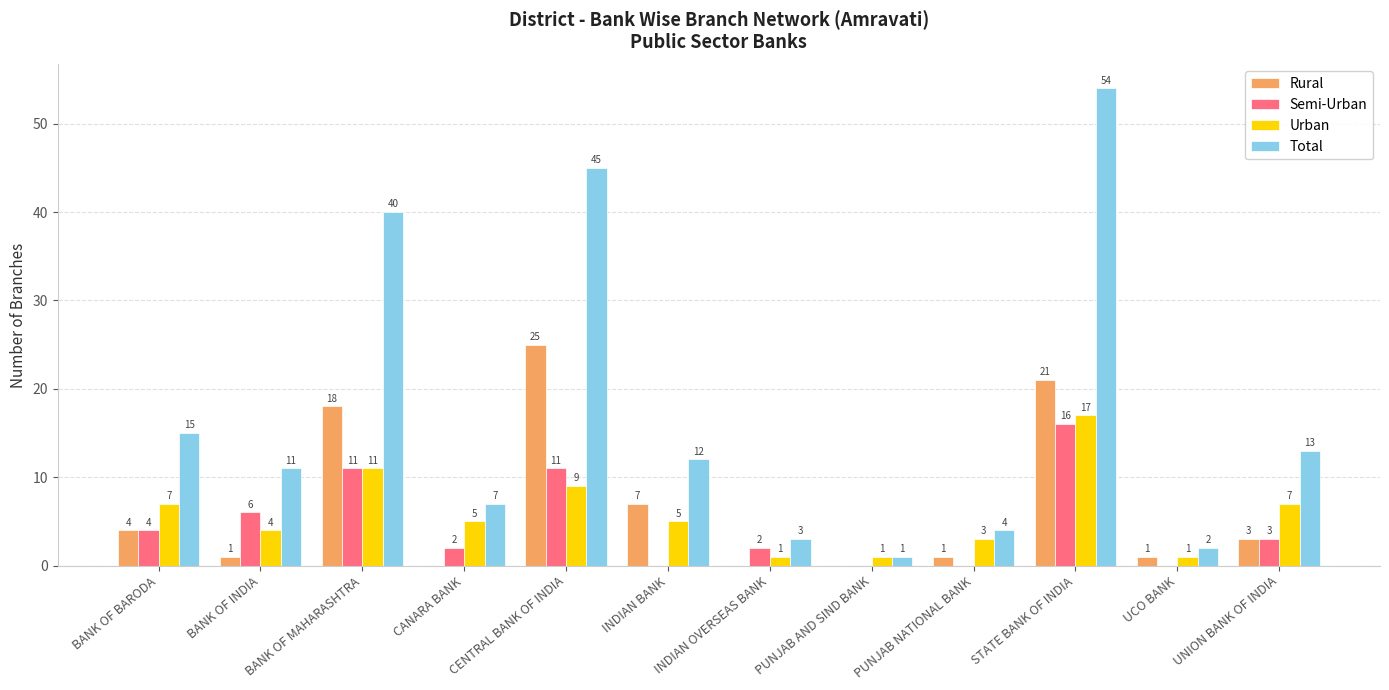

Which series has the largest range (max minus min)?

Total